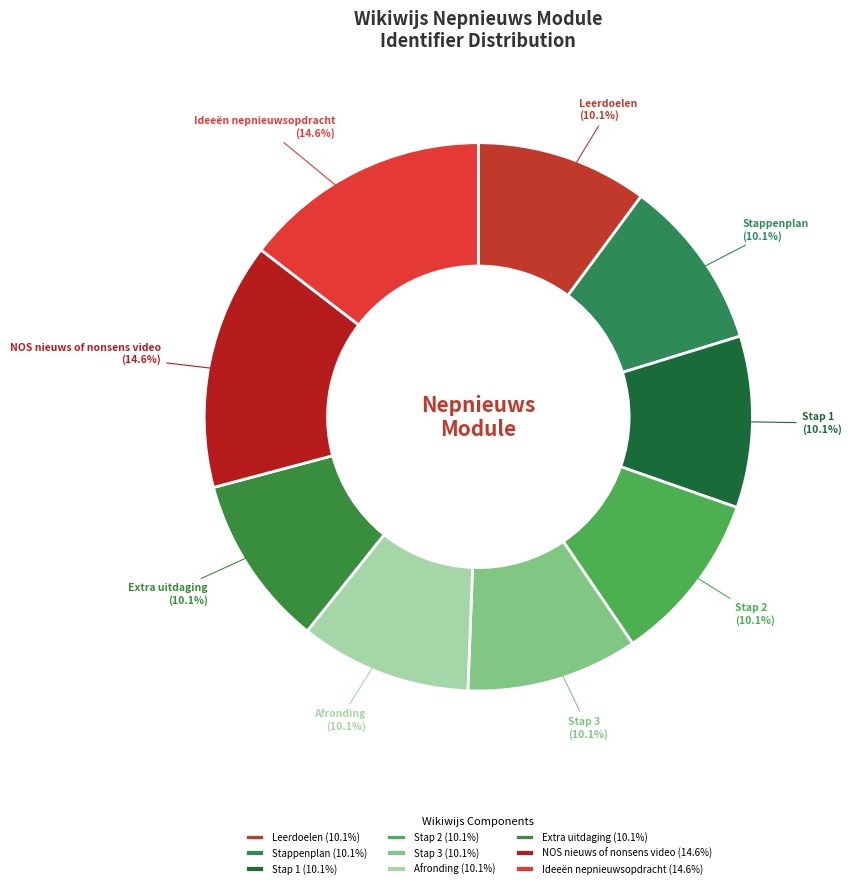

Is there any slice that represents more than half of the pie?

No